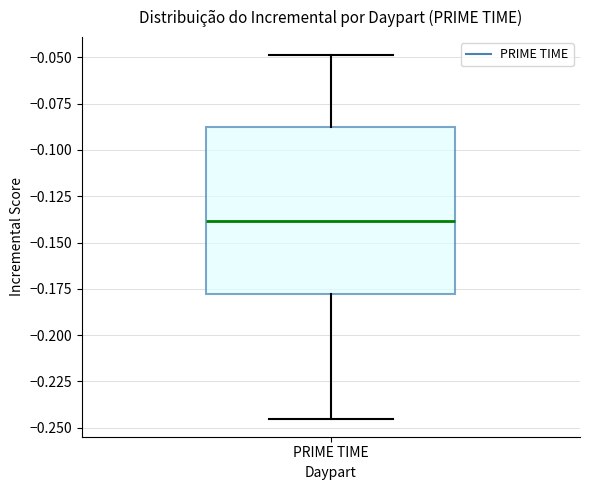

Where is the lower edge of the box for PRIME TIME on the y-axis? The values are not printed on the chart, so give them approximately, as read against the axis.

-0.180